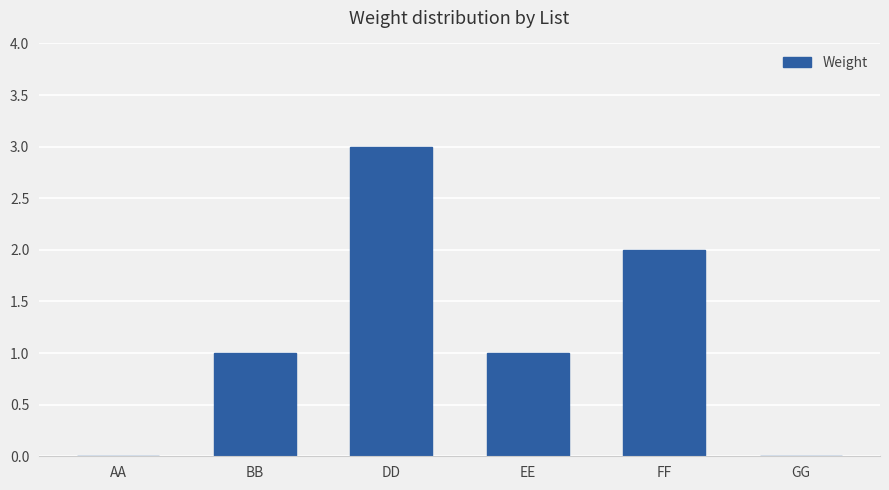

At which category does the chart reach its peak across all series?

DD